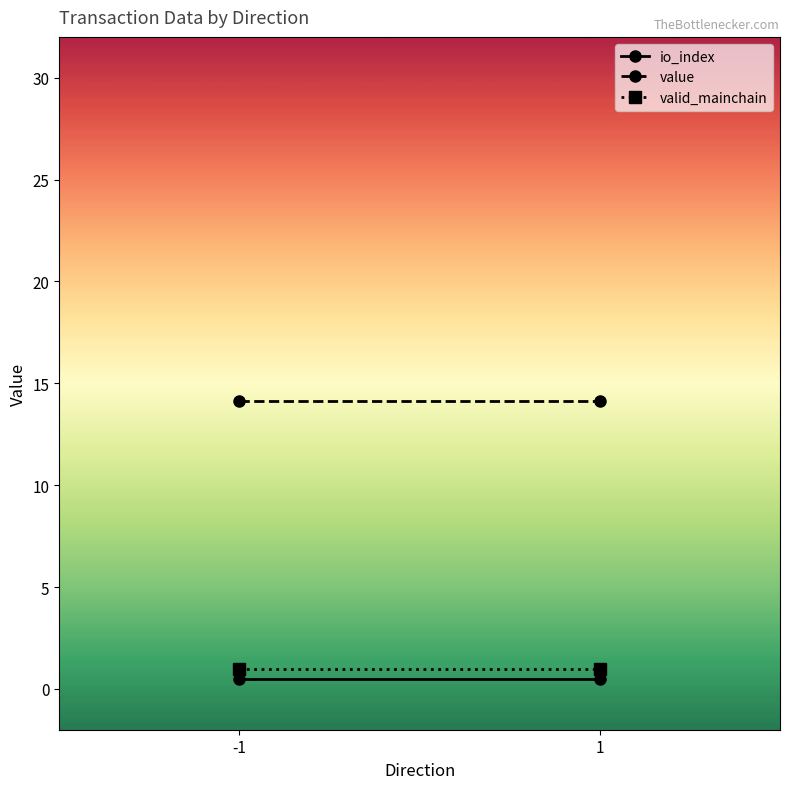

What is the value of the value point at the 1st from the left?

14.1